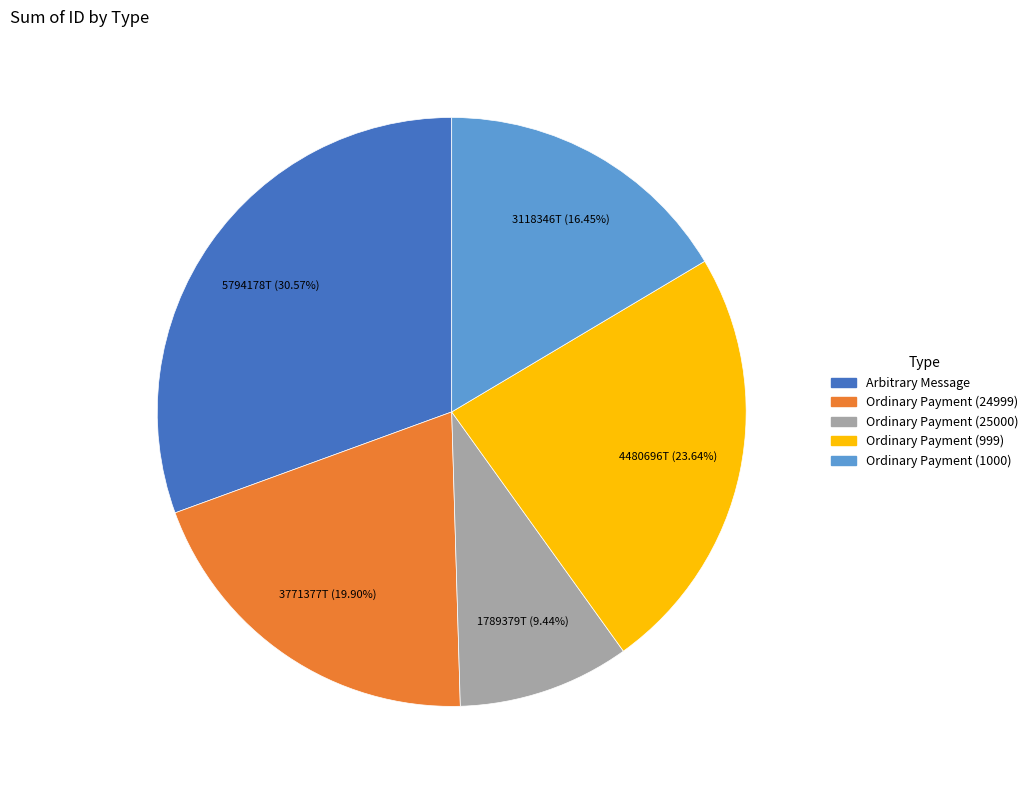

Is there any slice that represents more than half of the pie?

No